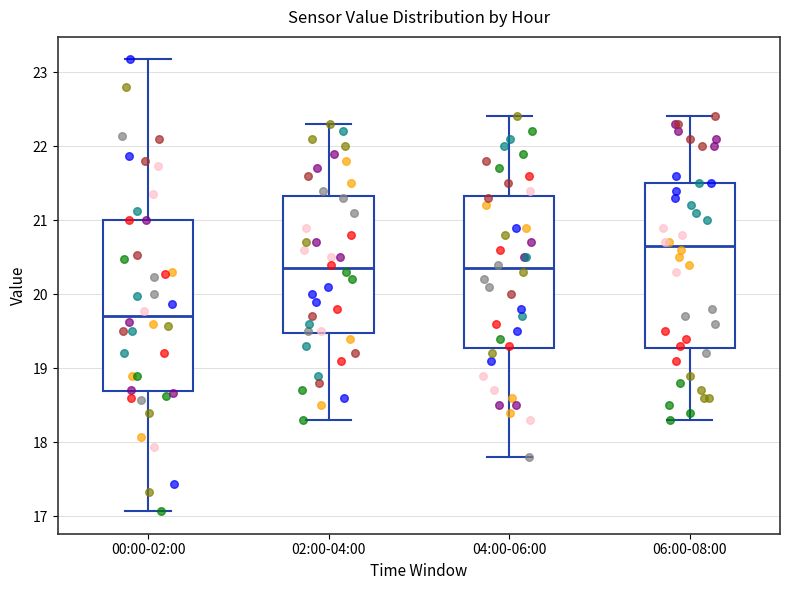

Which box's median line is the lowest?

00:00-02:00